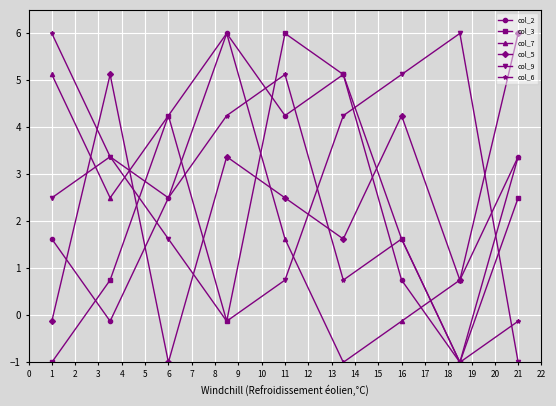

How many times do col_9 and col_7 cross each other?

4